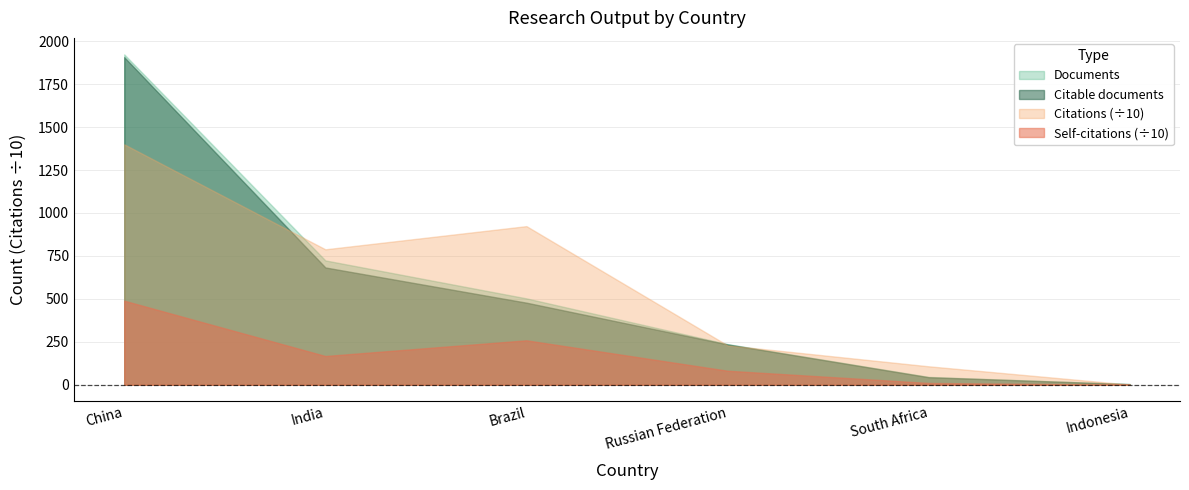

True or false: Citable documents and Self-citations cross at least once.

False